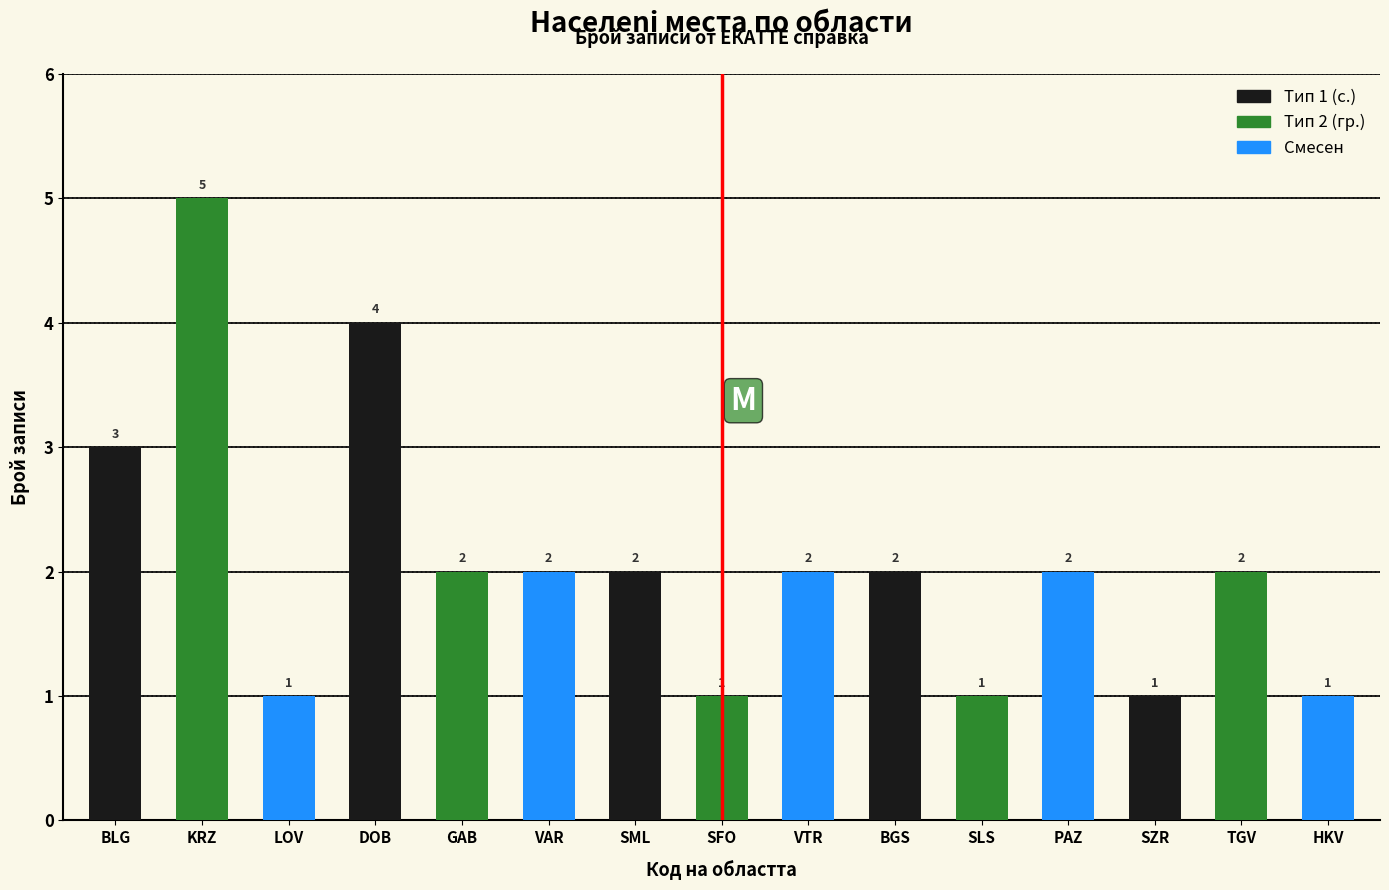

What value does the data have at GAB?

2